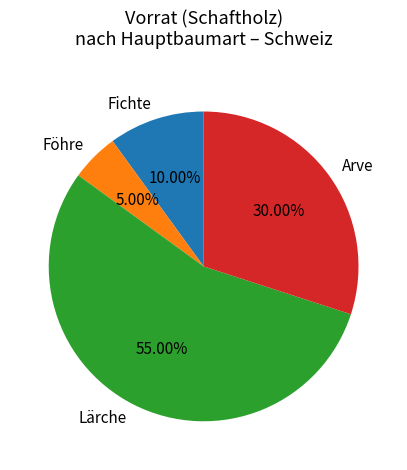

Is there any slice that represents more than half of the pie?

Yes